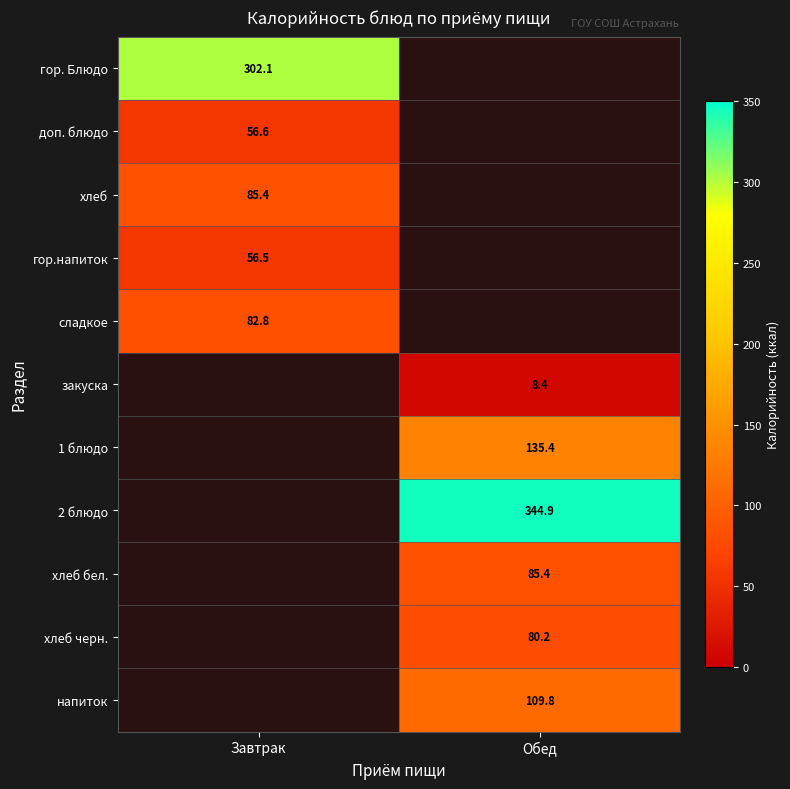

True or false: хлеб бел. has a value of 143.6 at Обед.

False